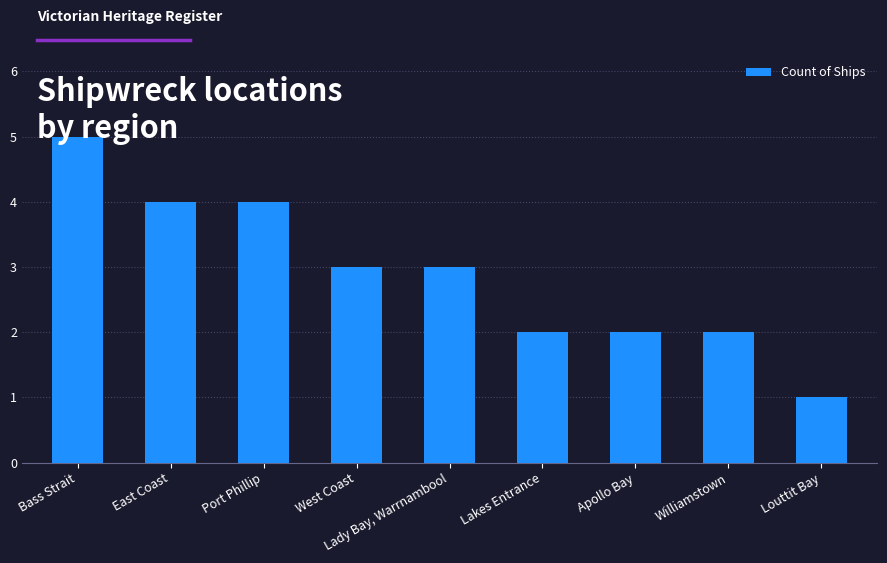

What position from the left is Louttit Bay?

9